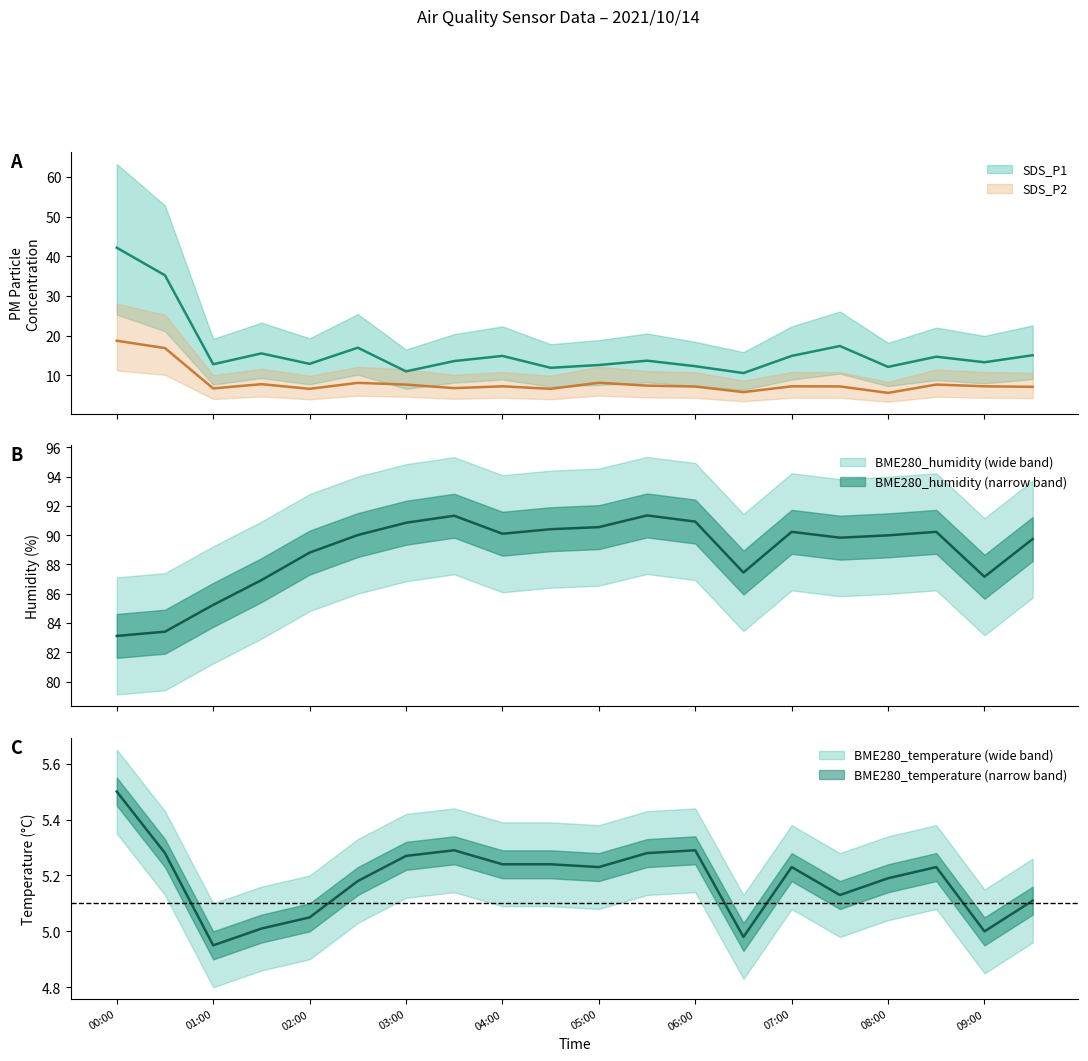

What is the greatest value displayed?

91.3